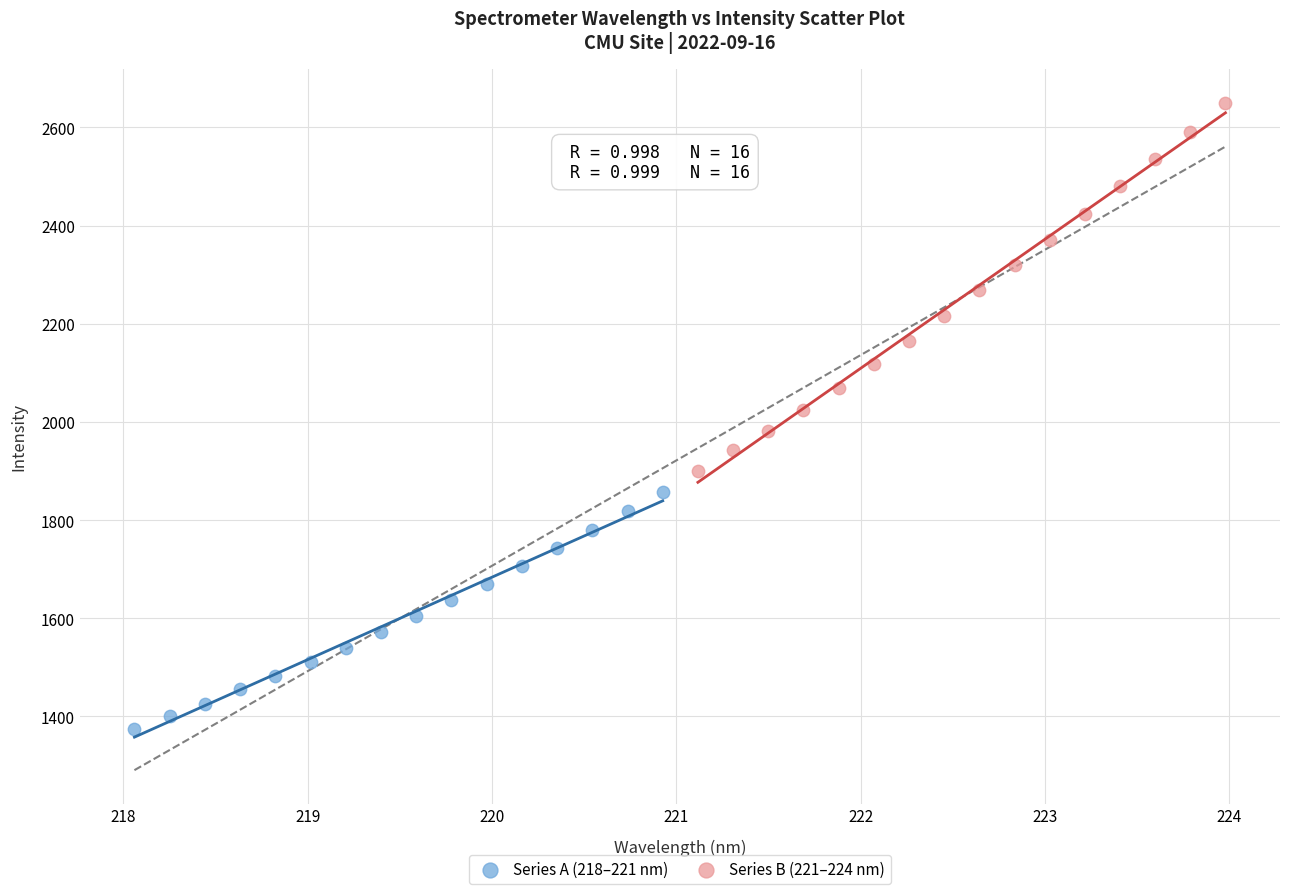

Which series reaches the minimum Y coordinate?

Series A (218–221 nm)